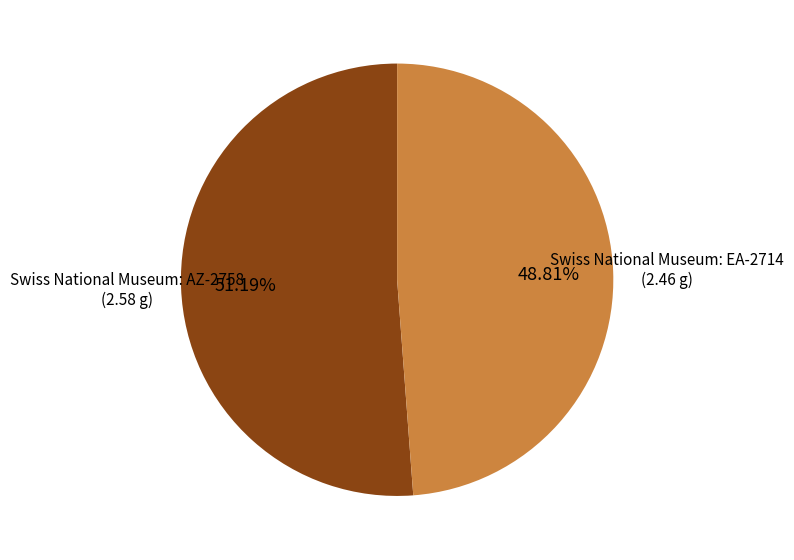

Which category has the biggest portion of the pie?

Swiss National Museum: AZ-2758